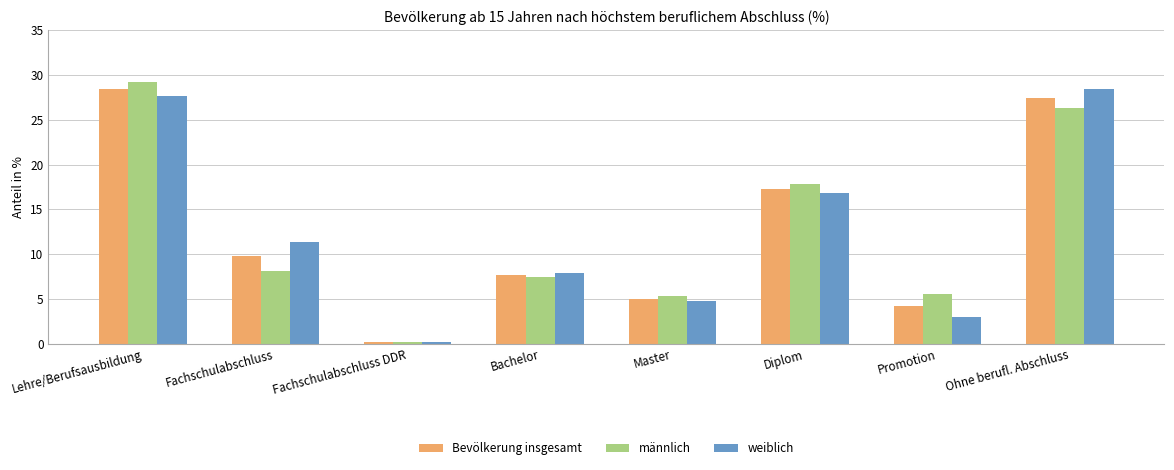

What is the total value across all series at Lehre/Berufsausbildung?

85.2